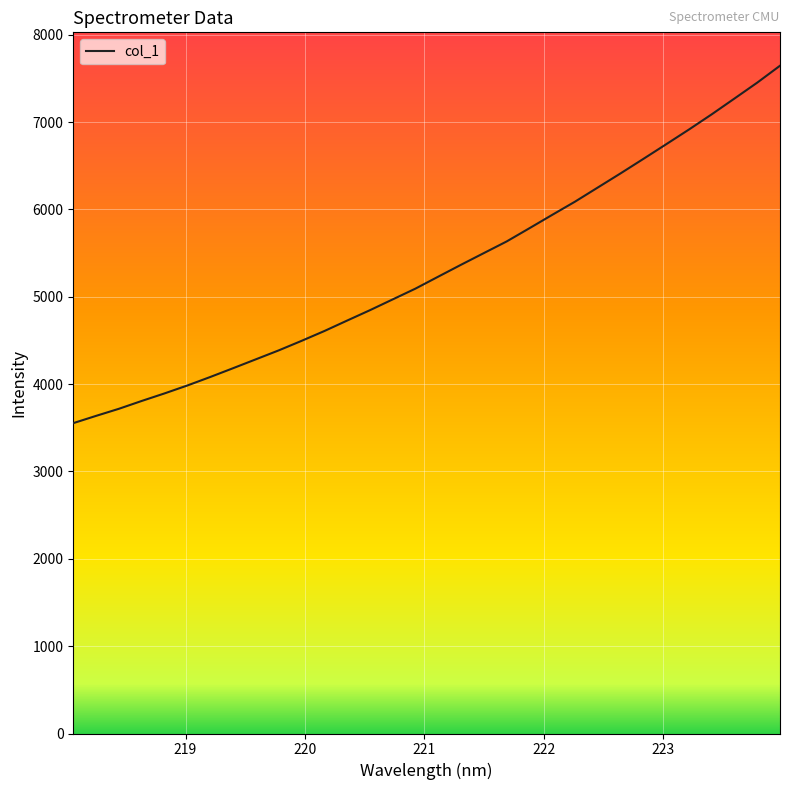

What is the difference between the maximum and minimum values?

4092.1